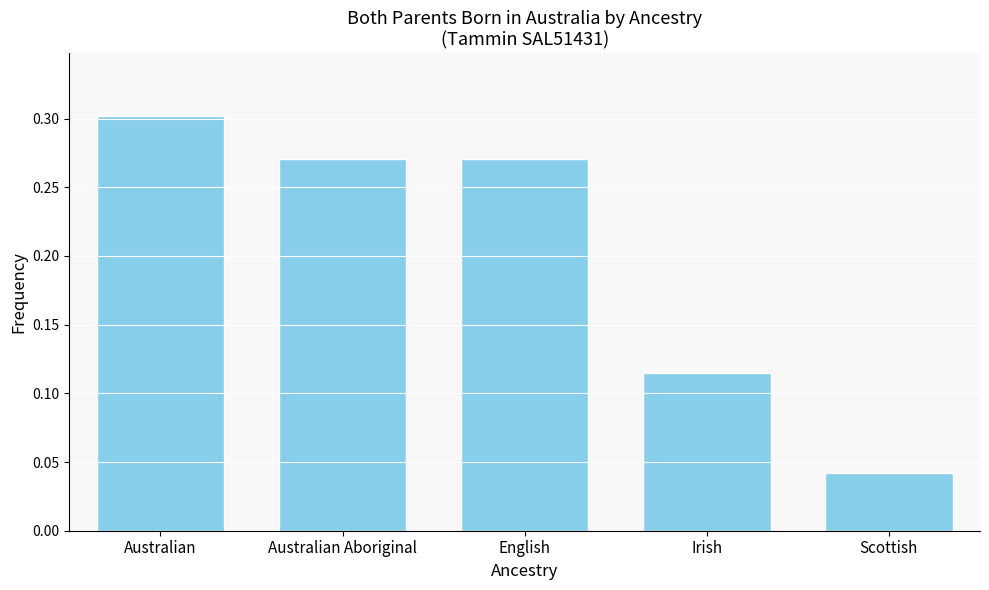

What is the sum of the values at Irish and Australian Aboriginal?

0.4